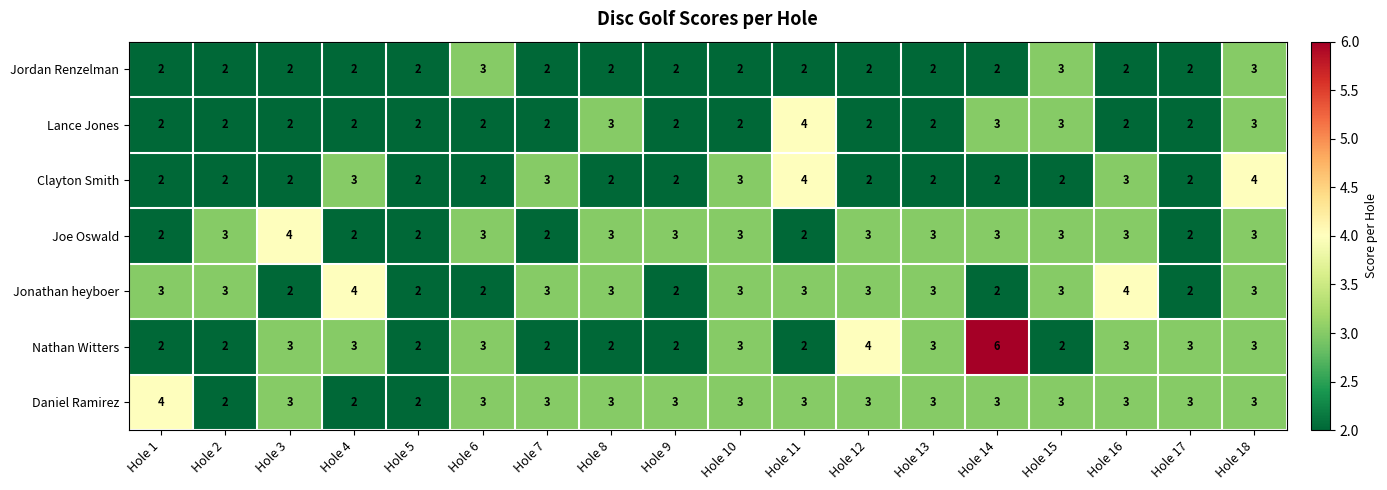

Is it true that Daniel Ramirez equals 2 at Hole 9?

False